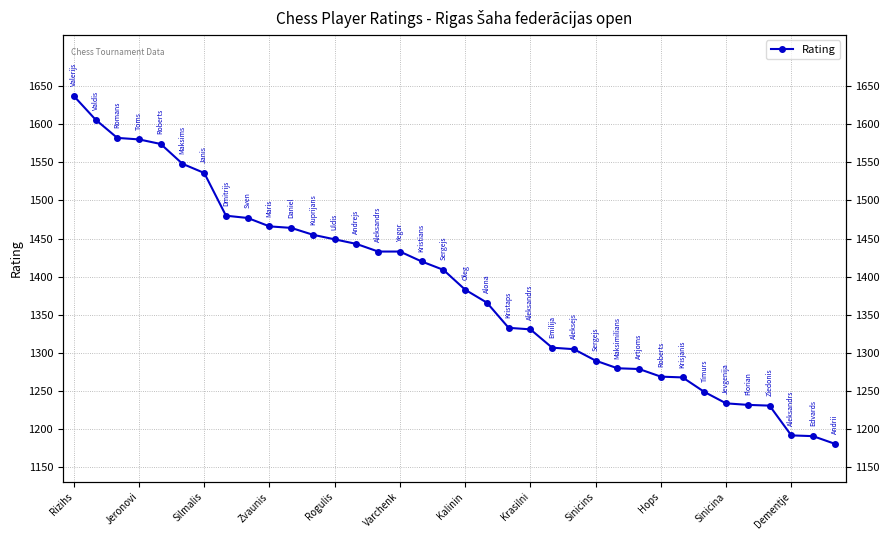

What is the value of the 30th point from the left?

1249